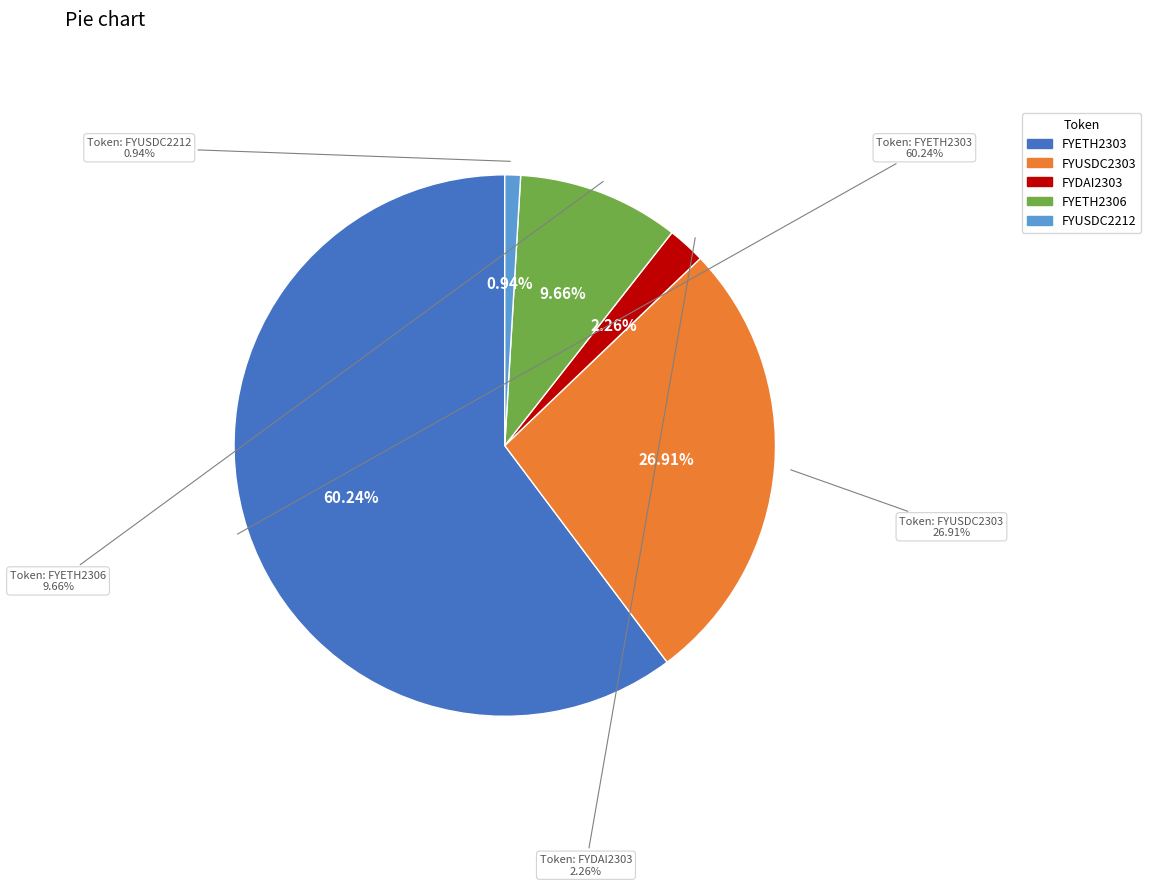

What portion of the pie excludes FYUSDC2303?

73.1%